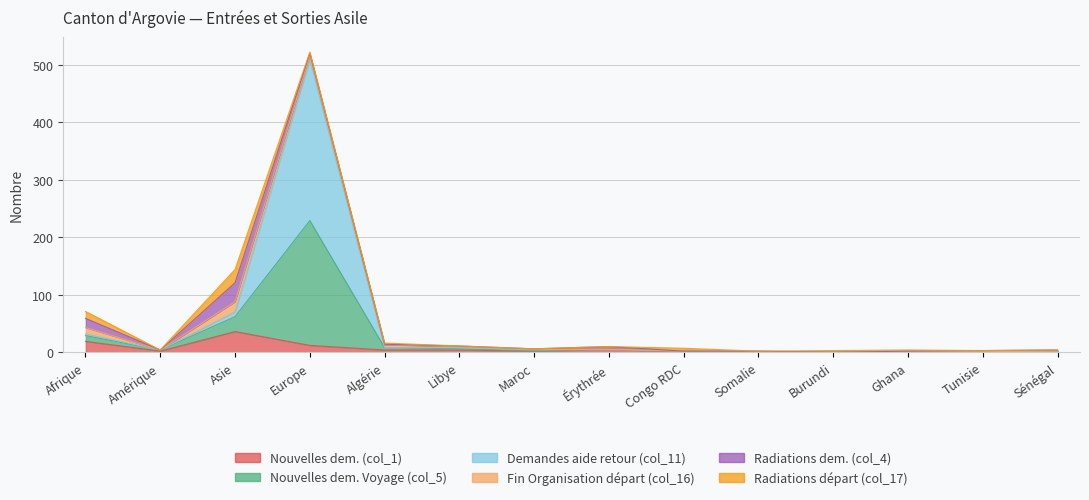

Which series has the largest total across all categories?

Demandes aide retour (col_11)